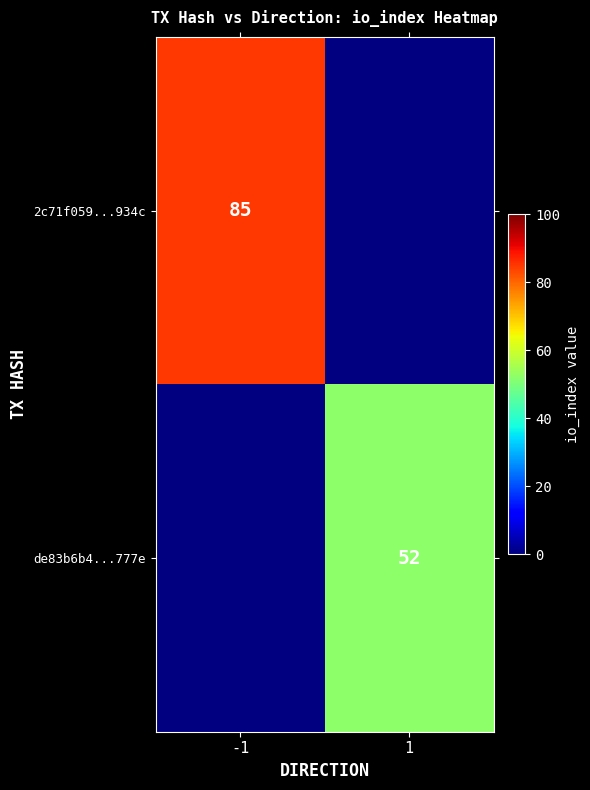

The de83b6b4...777e series shows 52 at 1. True or false?

True